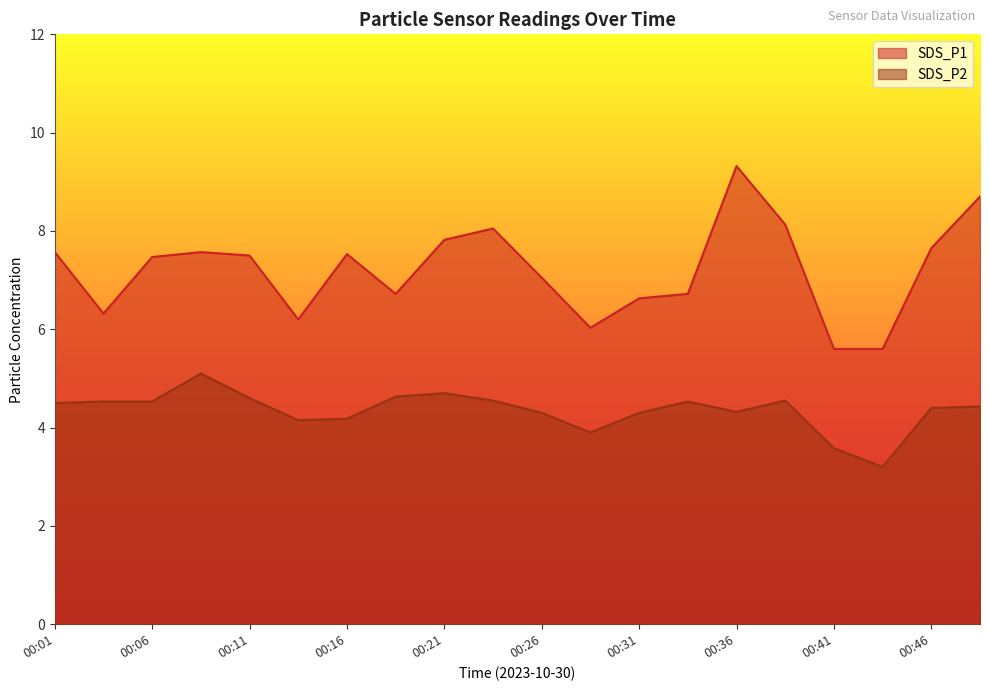

True or false: SDS_P2 and SDS_P1 intersect in this chart.

False